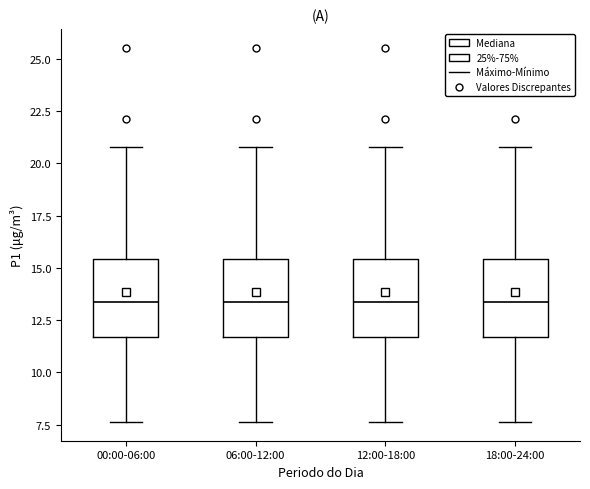

Reading left to right, read every box against the y-axis: the position of its median line, the range the box covers, and the ends of its whiskers. The values are not printed on the chart, so give them approximately, as read against the axis.

00:00-06:00: median 13.5, box 11.5 to 15.5, whiskers 7.5 to 21.0
06:00-12:00: median 13.5, box 11.5 to 15.5, whiskers 7.5 to 21.0
12:00-18:00: median 13.5, box 11.5 to 15.5, whiskers 7.5 to 21.0
18:00-24:00: median 13.5, box 11.5 to 15.5, whiskers 7.5 to 21.0